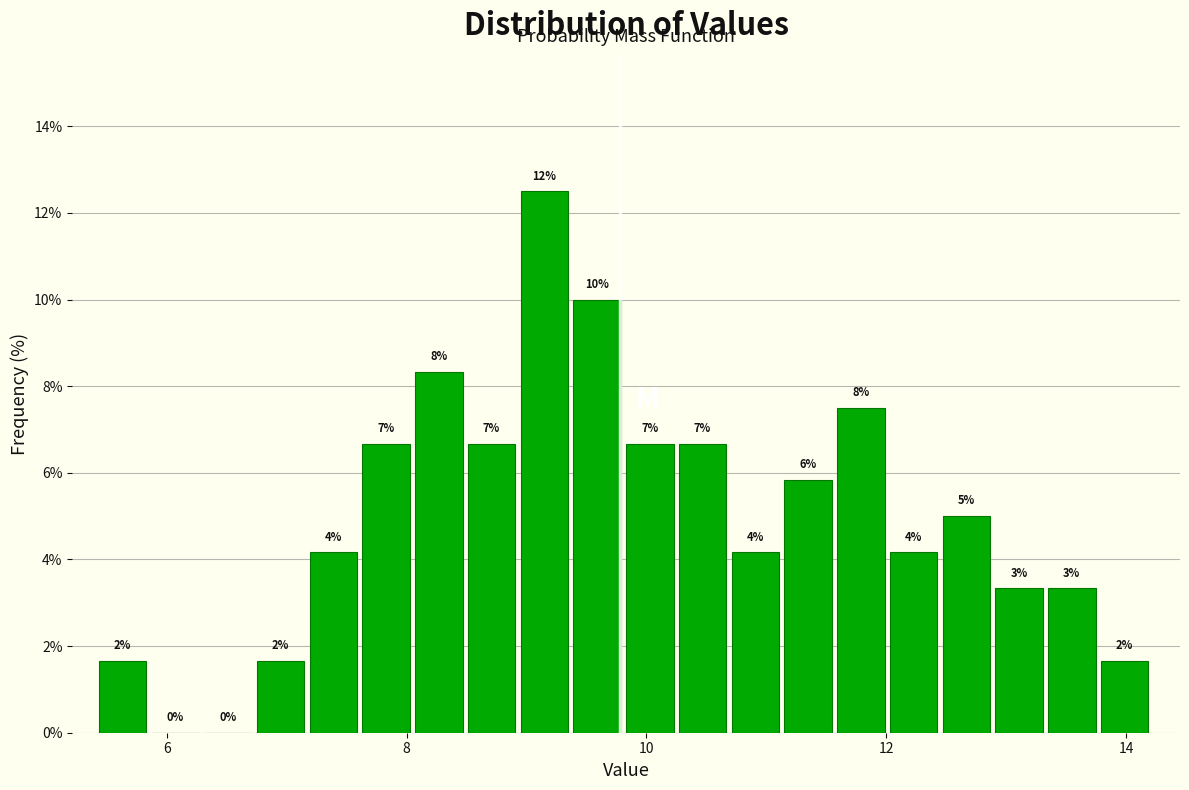

Read against the x-axis, roughly where is the centre of the tallest bar?

9.2